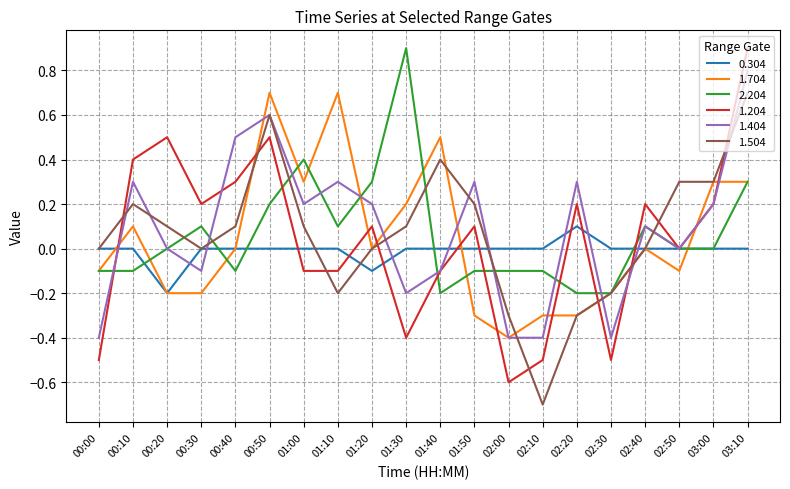

True or false: 1.204 has a value of 0.1 at 00:30.

False